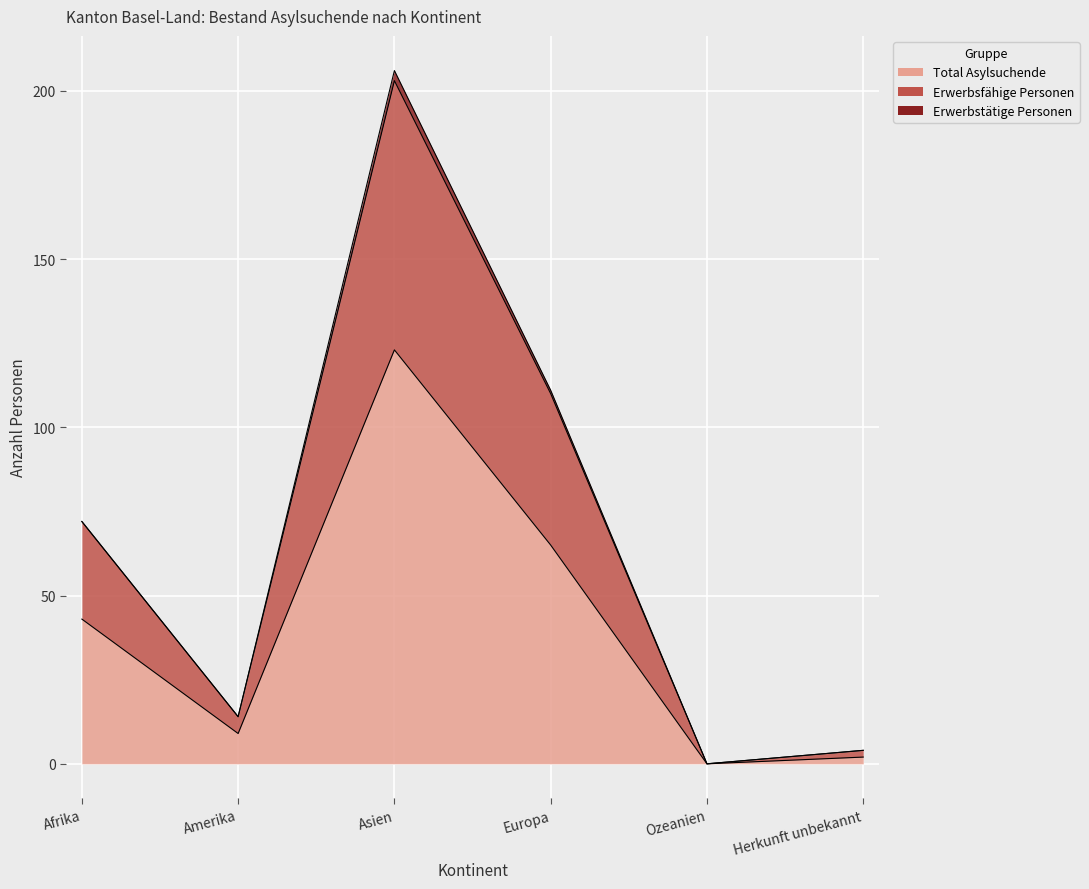

What is the difference between the maximum and minimum values in the Total Asylsuchende series?

123